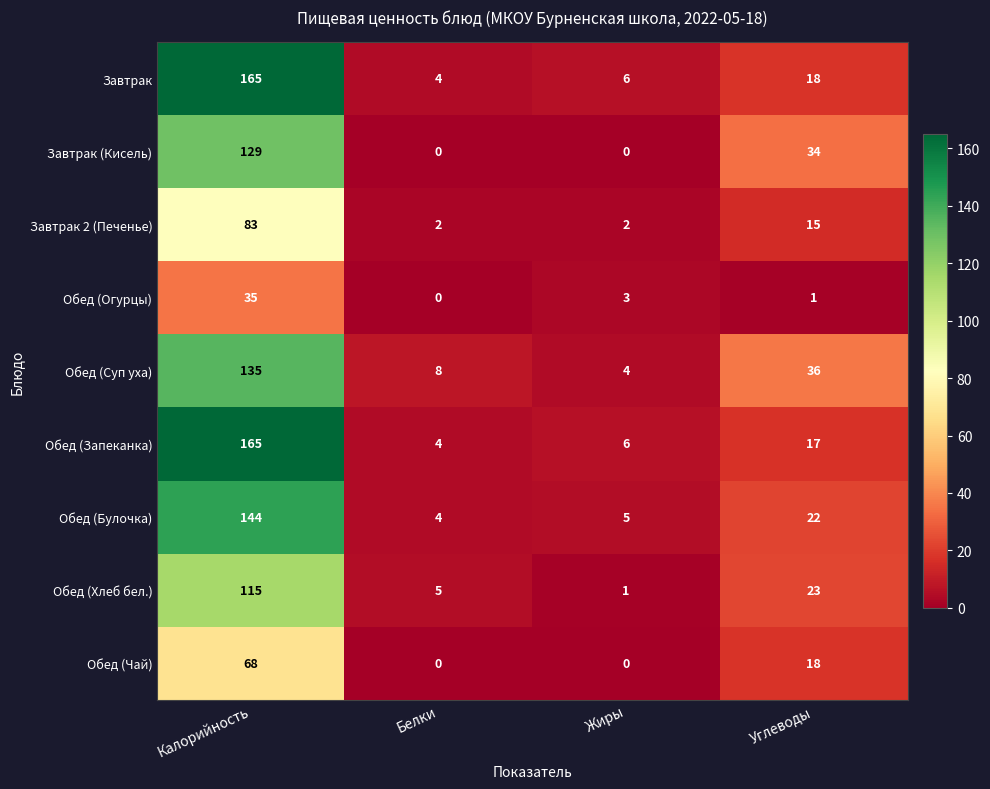

Rank the categories by Обед (Огурцы) value from lowest to highest.

Белки, Углеводы, Жиры, Калорийность